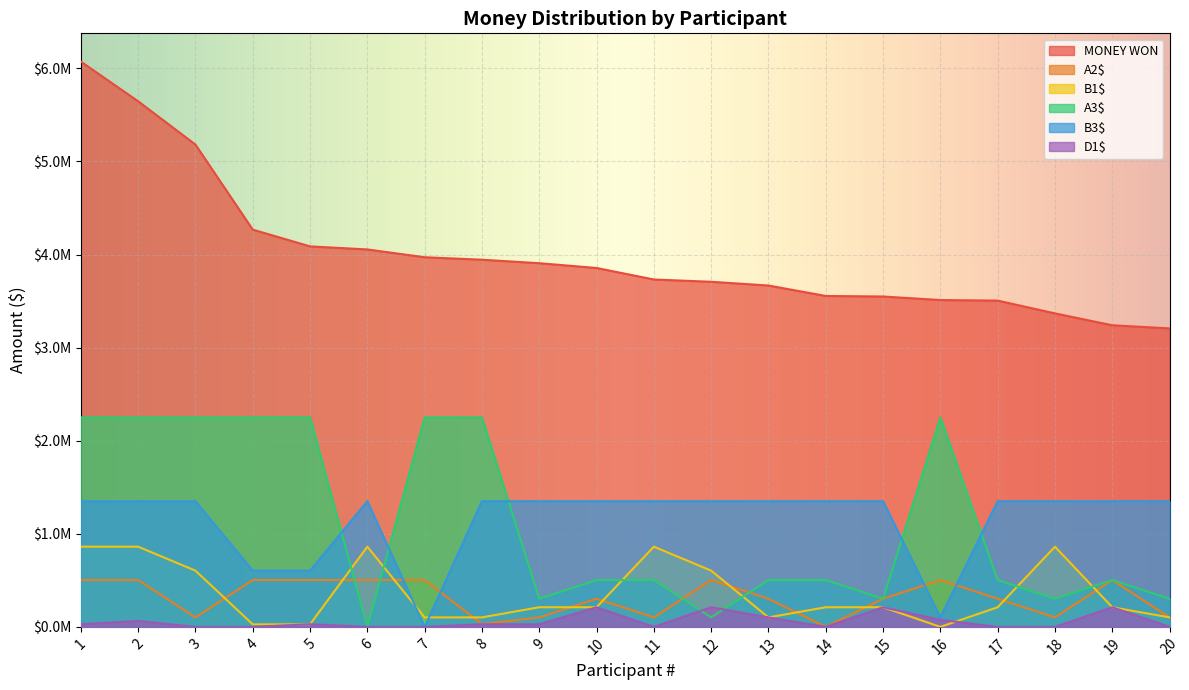

Reading left to right, what are all the values shown in this chart?

MONEY WON: 1=6073030	2=5646721	3=5181679	4=4267832	5=4087794	6=4054848	7=3971083	8=3944504	9=3907056	10=3855649	11=3732075	12=3707414	13=3667394	14=3555031	15=3549294	16=3511399	17=3505116	18=3367932	19=3240191	20=3206515
A2$: 1=502993	2=502993	3=101797	4=502993	5=502993	6=502993	7=502993	8=30312	9=101797	10=302236	11=101797	12=502993	13=302236	14=0	15=302236	16=502993	17=302236	18=101797	19=502993	20=101797
B1$: 1=861457	2=861457	3=603903	4=27073	5=27073	6=861457	7=101797	8=101797	9=210757	10=210757	11=861457	12=603903	13=101797	14=210757	15=210757	16=0	17=210757	18=861457	19=210757	20=101797
A3$: 1=2250000	2=2250000	3=2250000	4=2250000	5=2250000	6=0	7=2250000	8=2250000	9=302236	10=502993	11=502993	12=101797	13=502993	14=502993	15=302236	16=2250000	17=502993	18=302236	19=502993	20=302236
B3$: 1=1350000	2=1350000	3=1350000	4=603903	5=603903	6=1350000	7=0	8=1350000	9=1350000	10=1350000	11=1350000	12=1350000	13=1350000	14=1350000	15=1350000	16=101797	17=1350000	18=1350000	19=1350000	20=1350000
D1$: 1=28563	2=64024	3=0	4=0	5=28563	6=0	7=0	8=28563	9=28563	10=210757	11=0	12=210757	13=101797	14=0	15=210757	16=75649	17=0	18=0	19=210757	20=0